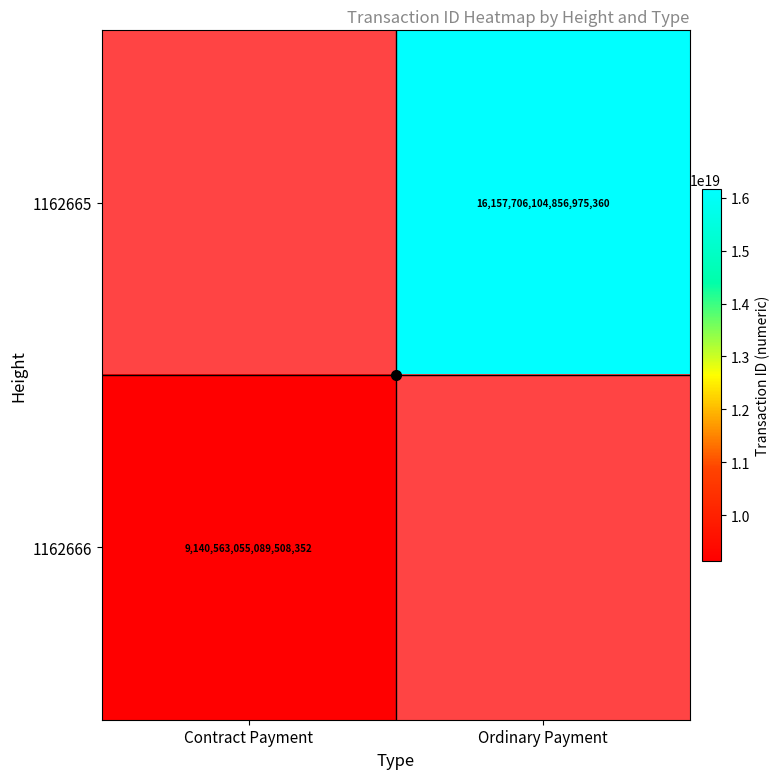

At which label does 1162666 reach its minimum?

Contract Payment